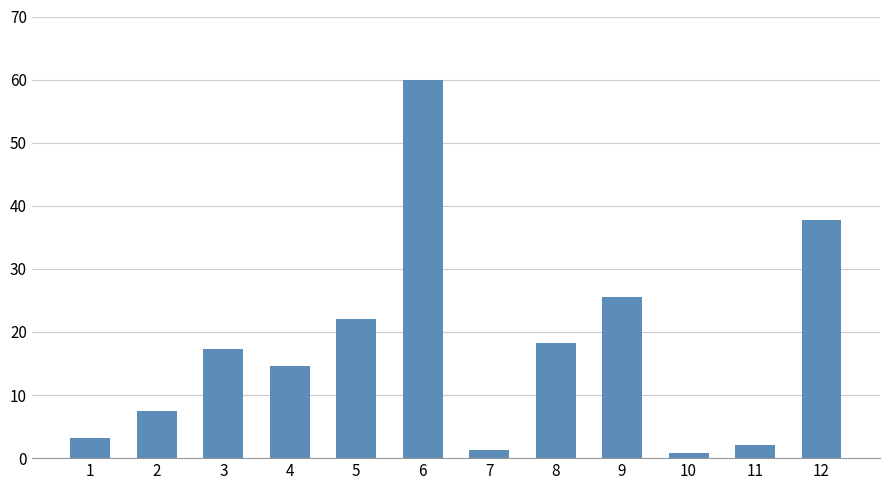

Reading right to left, transcribe all the data shown in this chart.

37.8	2.1	0.8	25.5	18.2	1.3	60.0	22.0	14.6	17.3	7.5	3.2